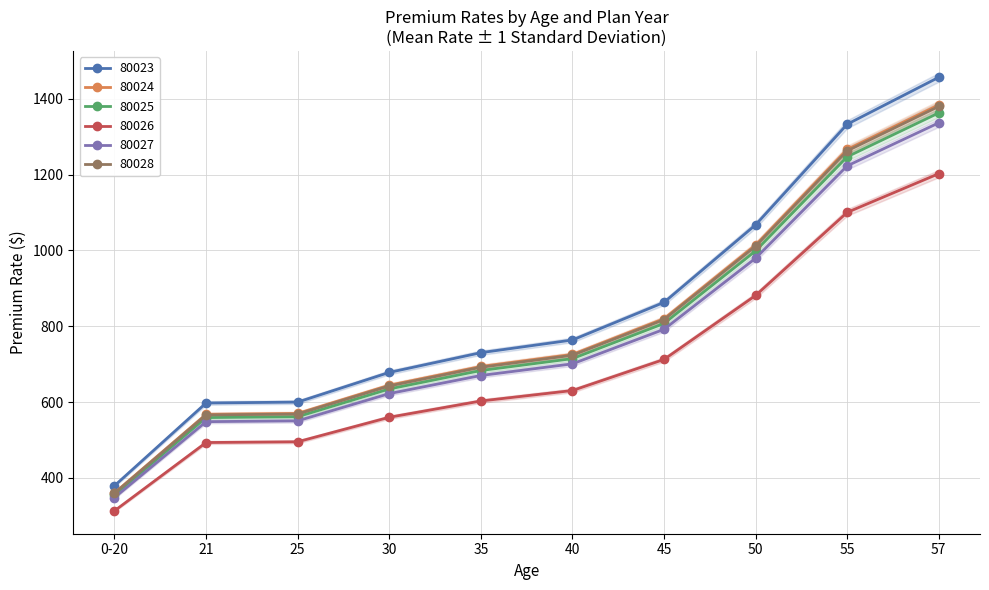

True or false: 80027 has more than 1 interior local peaks.

False